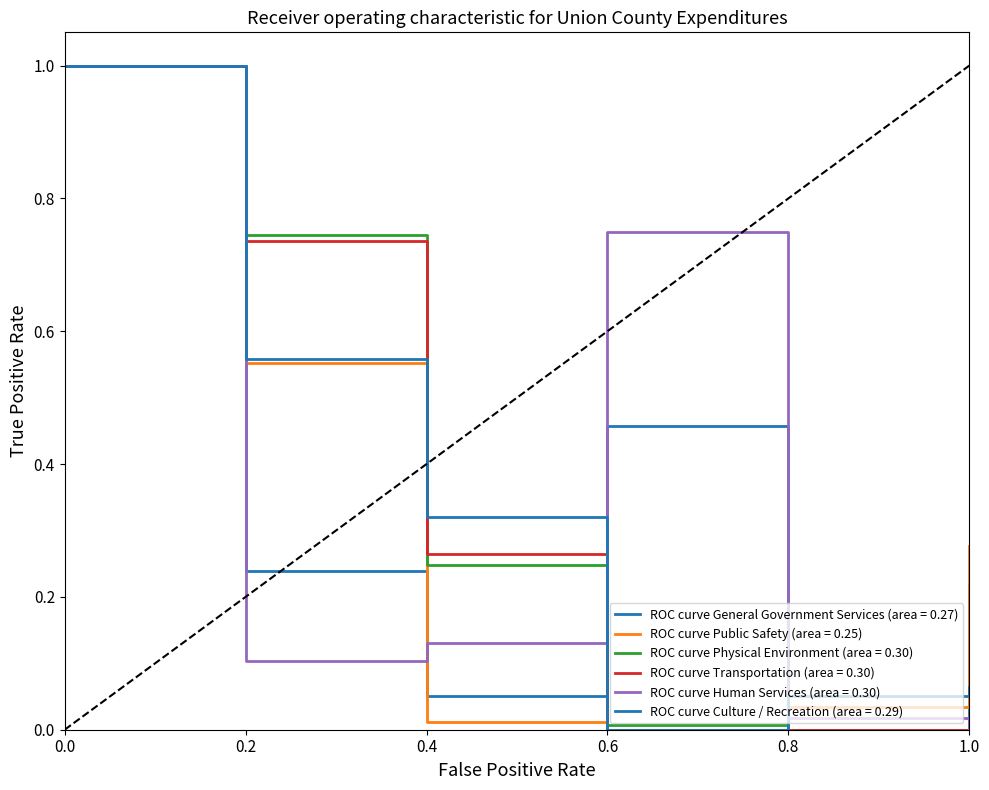

How many series are shown in this chart?

6